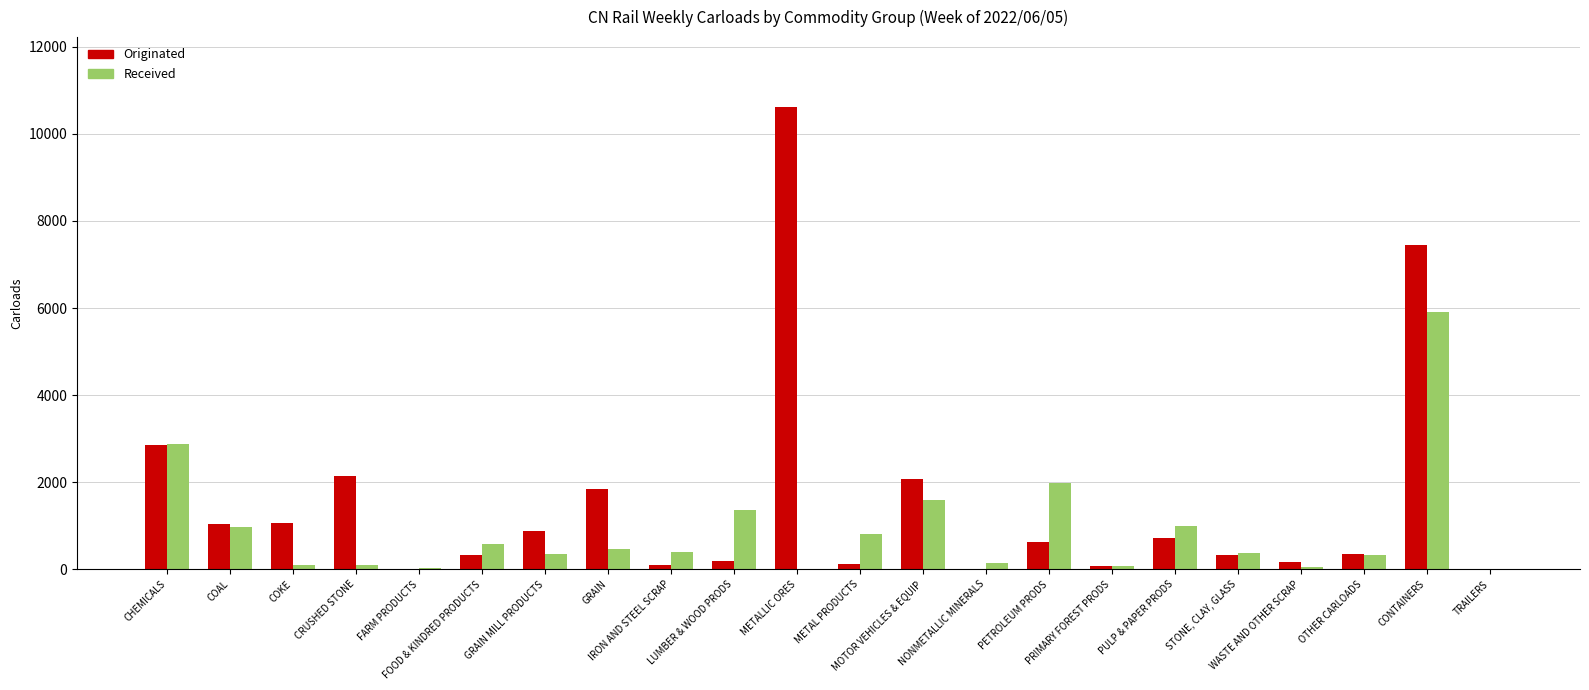

How many data points does each series have?

22